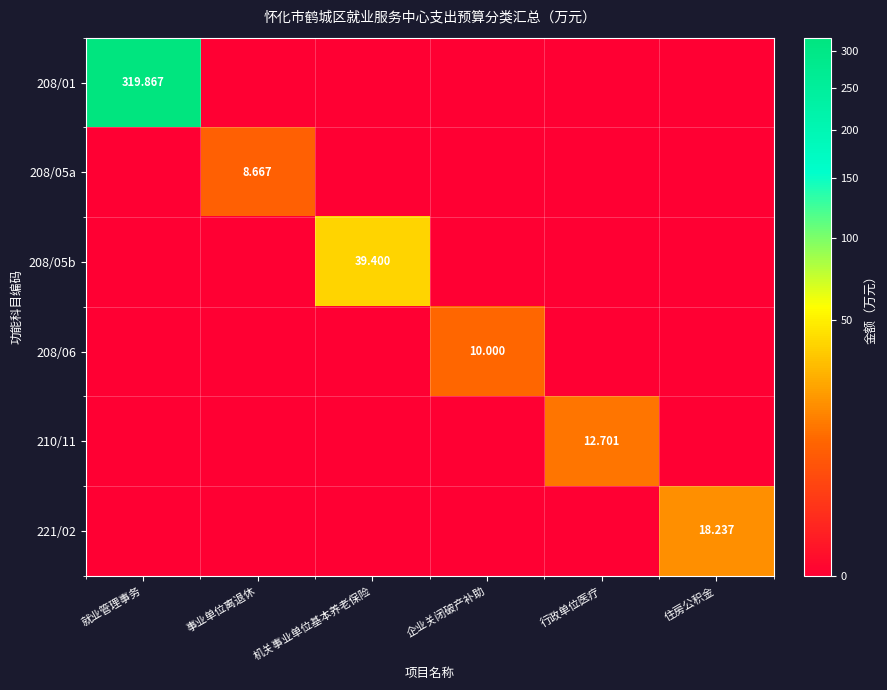

How many distinct data groups are displayed?

6